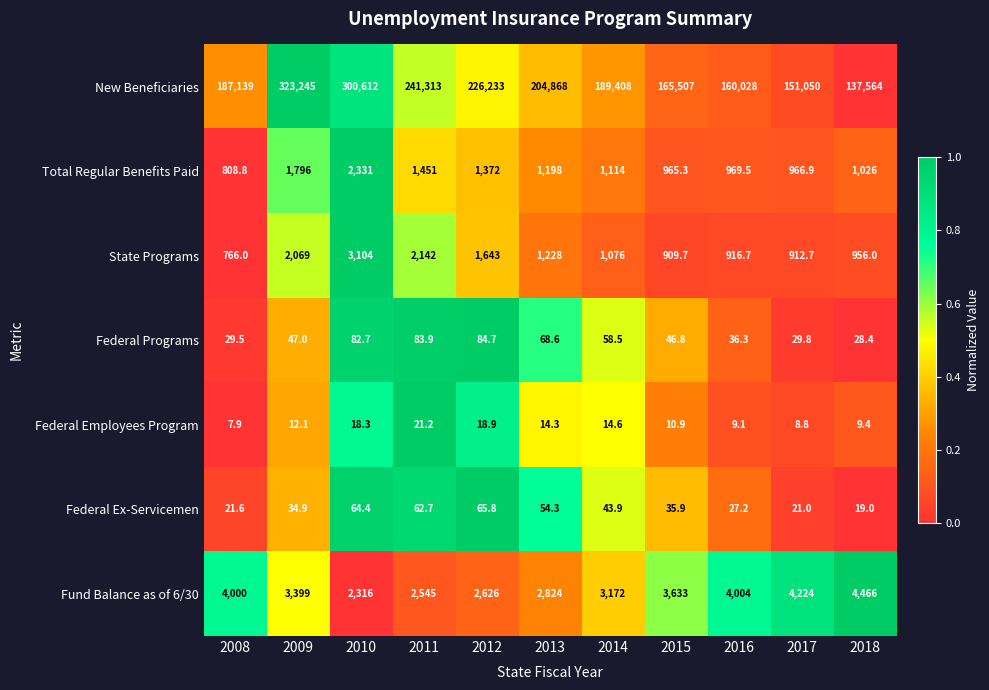

Is it true that Federal Ex-Servicemen equals 11.7 at 2013?

False